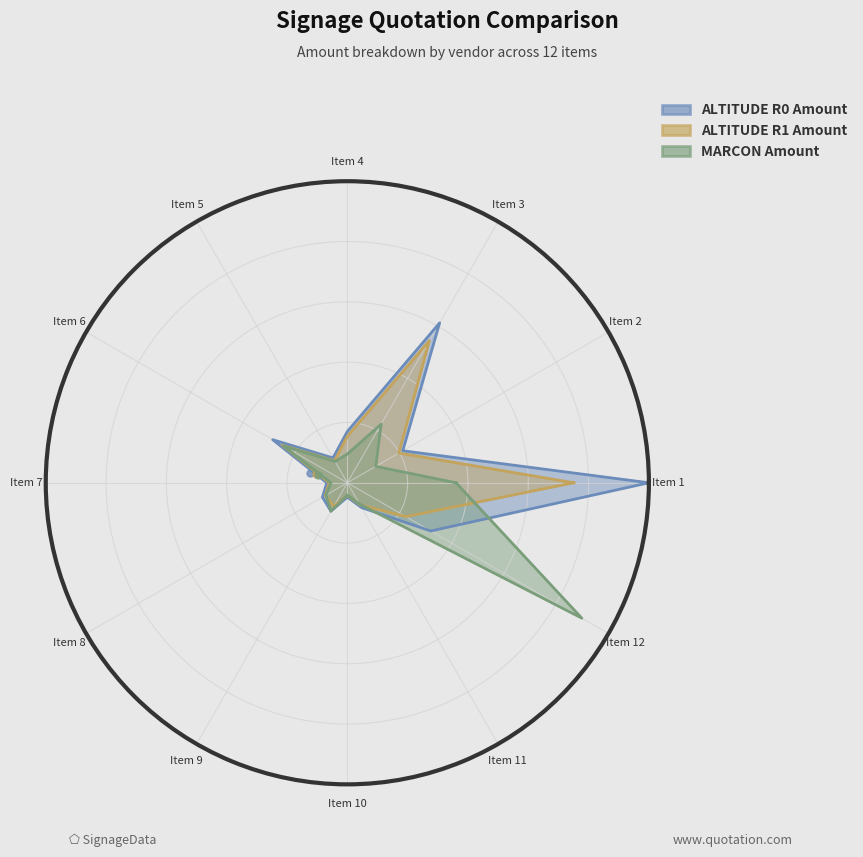

At which label does ALTITUDE R1 Amount reach its peak?

Item 1